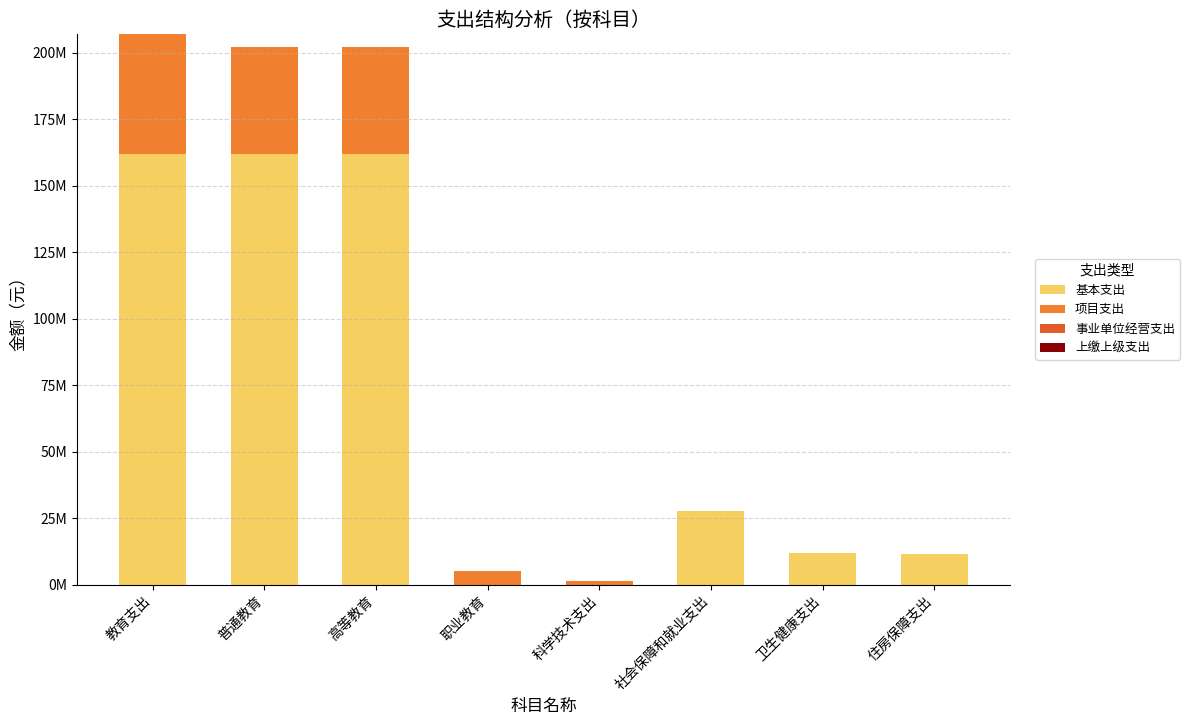

Are the bars horizontal?

No